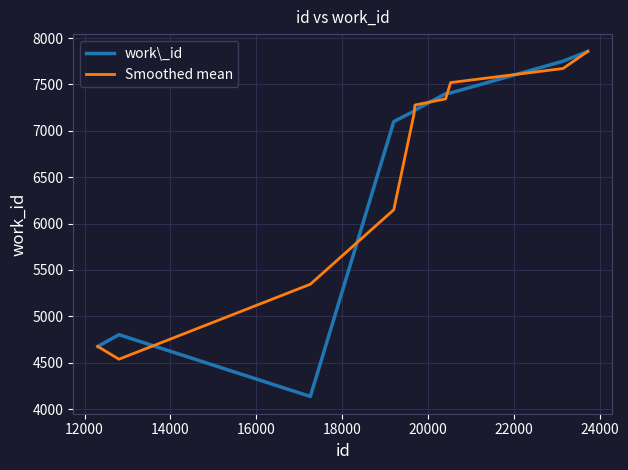

Which series has the largest range (max minus min)?

work\_id